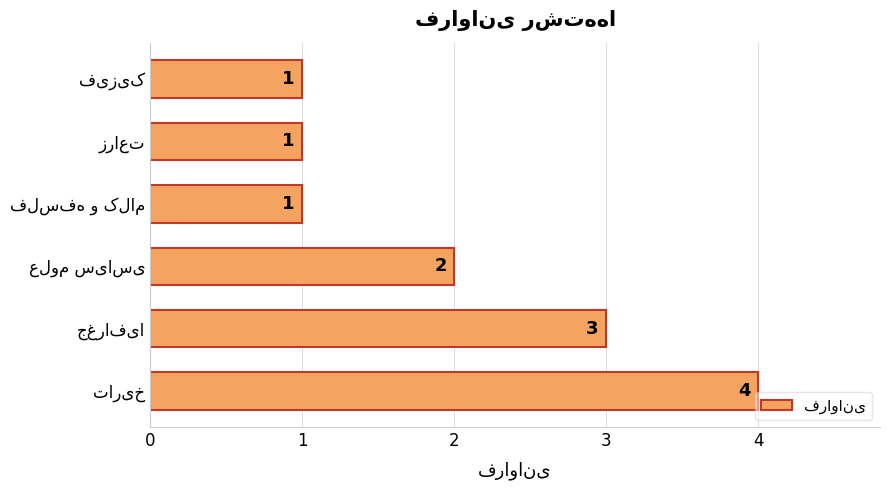

Reading bottom to top, what are all the values shown in this chart?

4	3	2	1	1	1